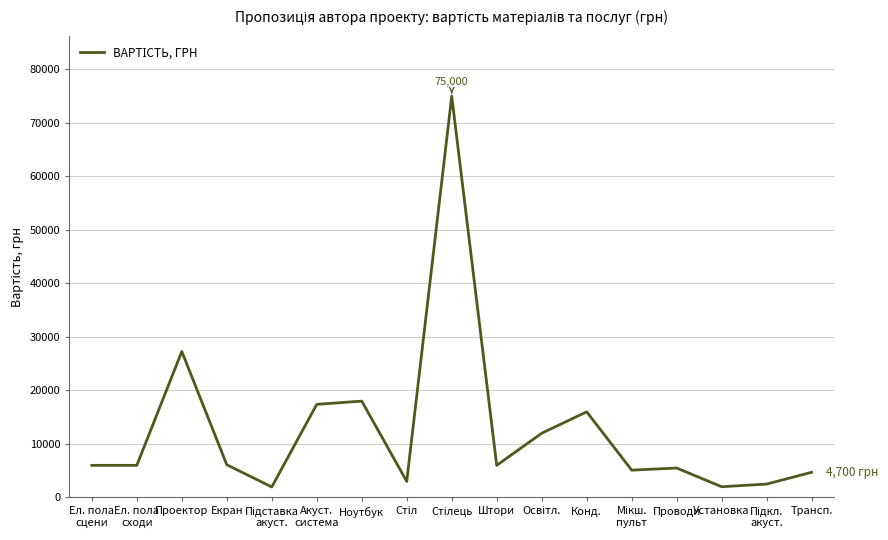

How many lines are shown in the chart?

1